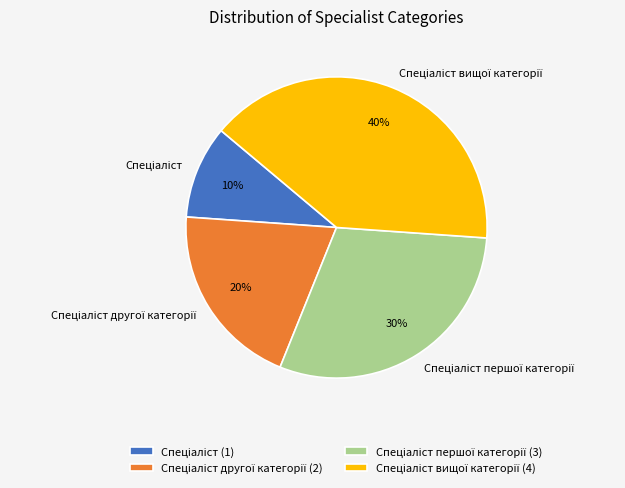

Is there any slice that represents more than half of the pie?

No